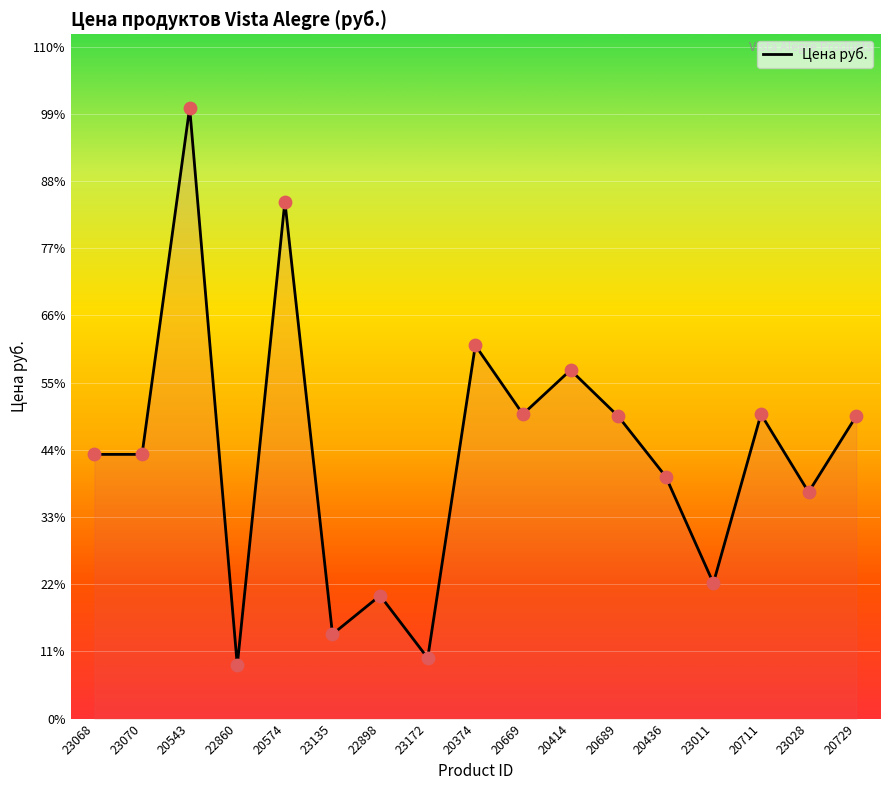

Between 23070 and 20374, which is larger?

20374